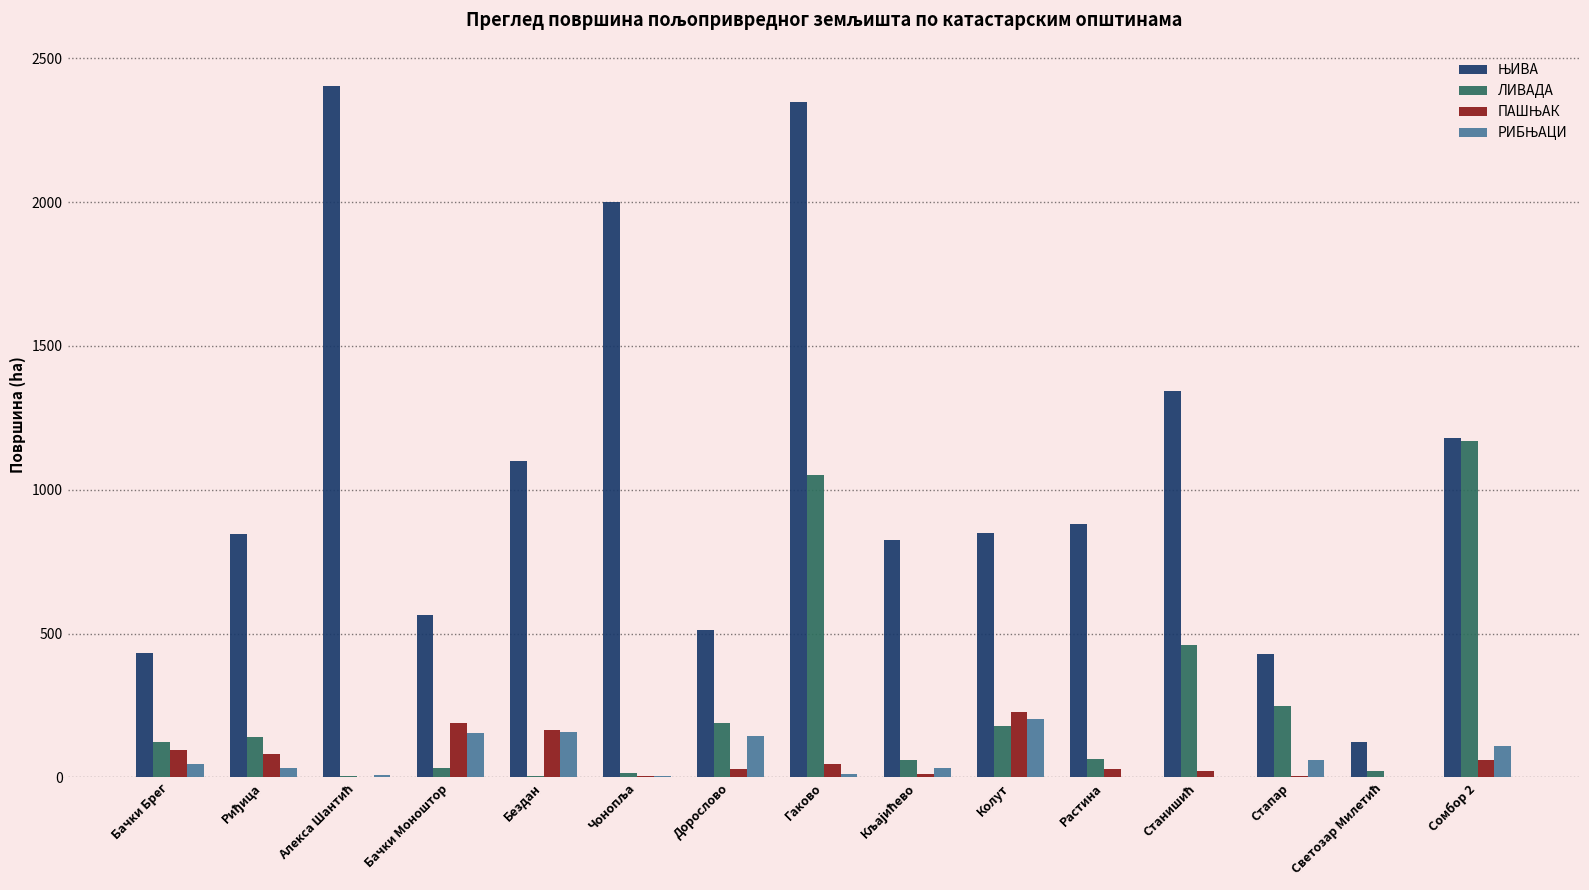

True or false: ЛИВАДА has a value of 249.2 at Стапар.

True